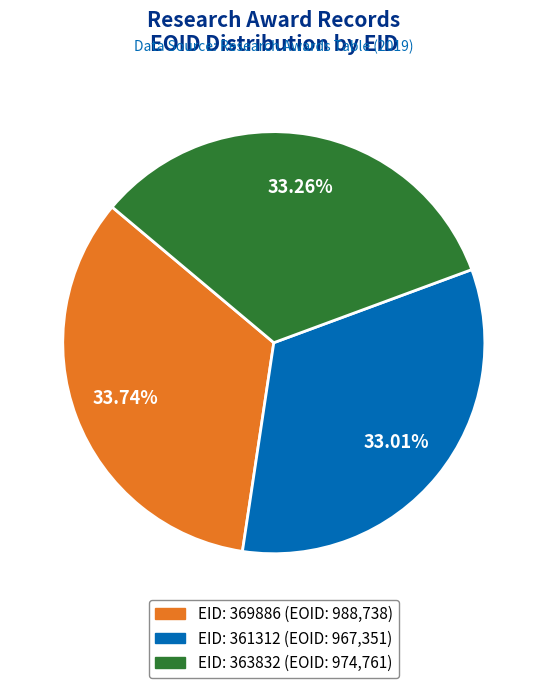

Does any single category account for the majority?

No